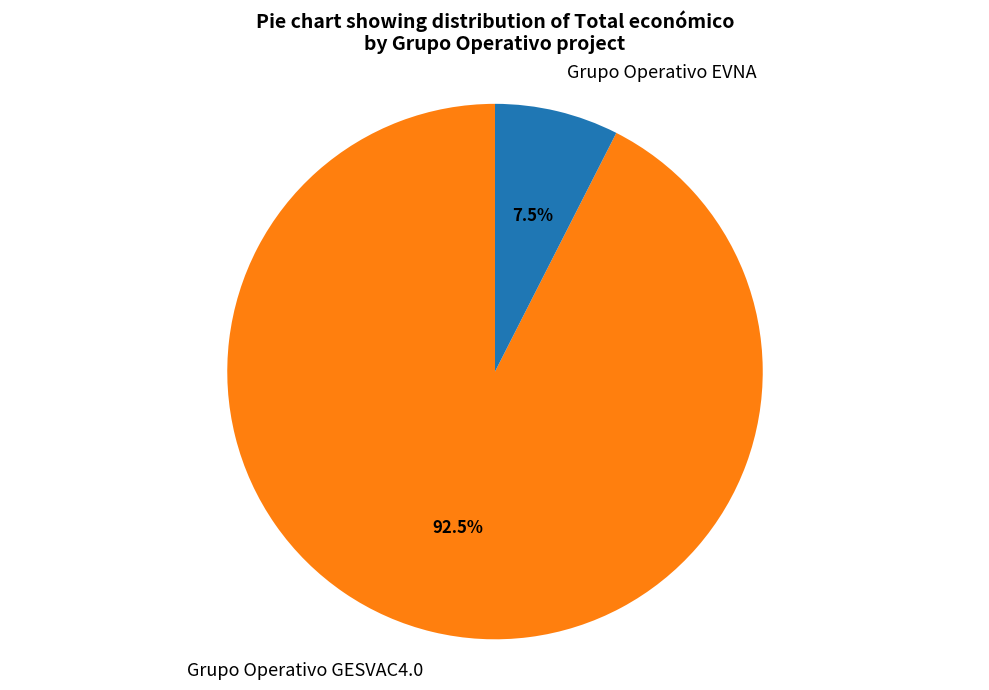

Count the number of slices in the pie.

2